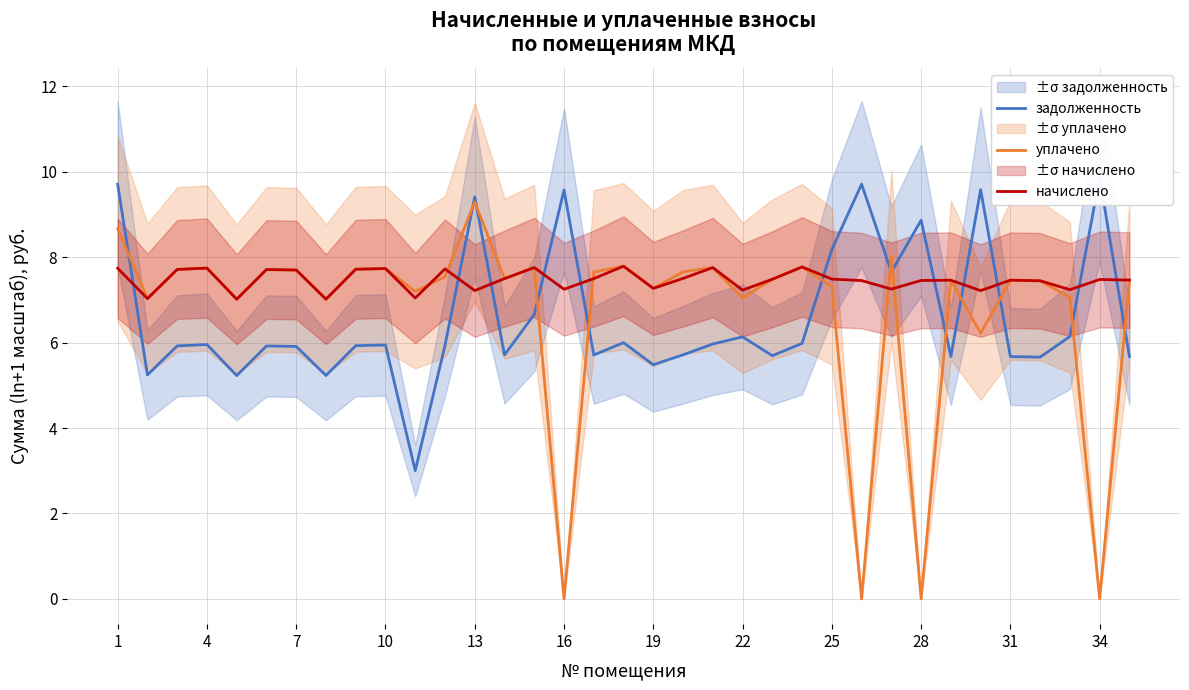

True or false: задолженность has more than 0 interior local peaks.

True